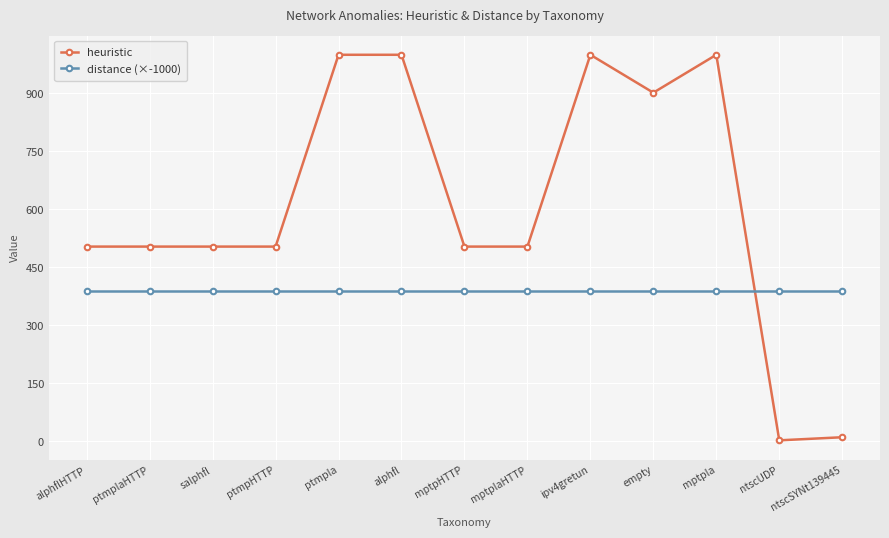

What is the maximum value shown in the chart?

999.0